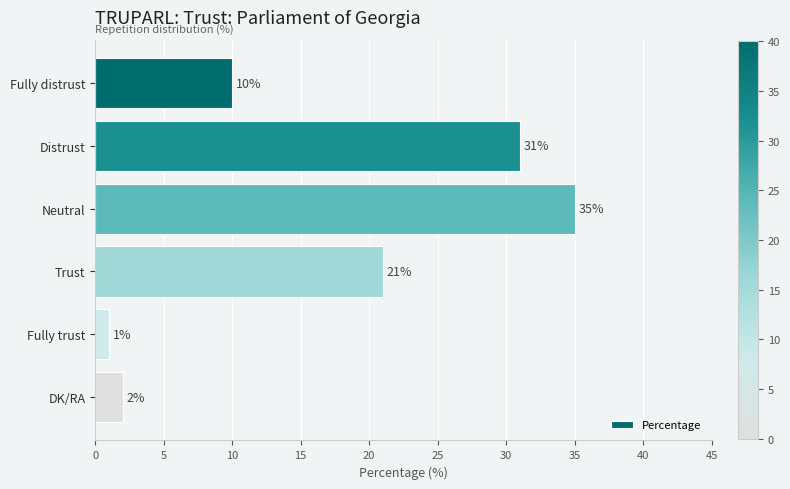

Reading top to bottom, list all the values displayed in this chart.

Fully distrust=10	Distrust=31	Neutral=35	Trust=21	Fully trust=1	DK/RA=2